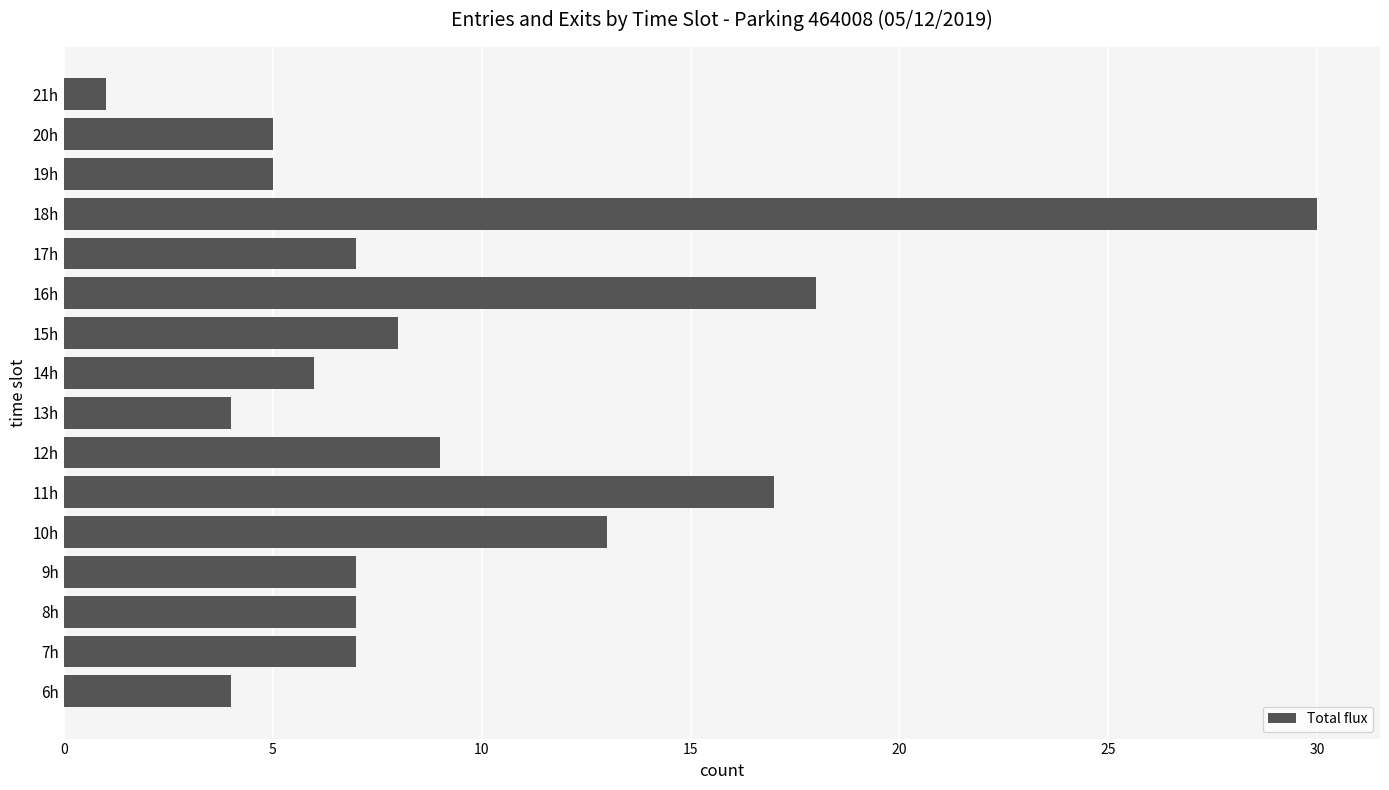

Reading bottom to top, transcribe all the data shown in this chart.

4	7	7	7	13	17	9	4	6	8	18	7	30	5	5	1